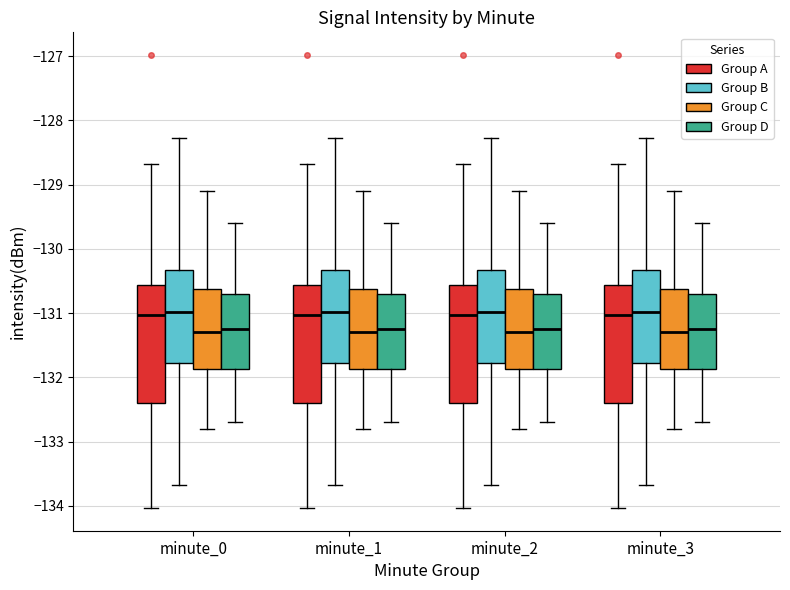

Reading left to right, read every box against the y-axis: the position of its median line, the range the box covers, and the ends of its whiskers. The values are not printed on the chart, so give them approximately, as read against the axis.

minute_0 (Group A): median -131.0, box -132.4 to -130.6, whiskers -134.0 to -128.7
minute_0 (Group B): median -131.0, box -131.8 to -130.3, whiskers -133.7 to -128.3
minute_0 (Group C): median -131.3, box -131.9 to -130.6, whiskers -132.8 to -129.1
minute_0 (Group D): median -131.2, box -131.9 to -130.7, whiskers -132.7 to -129.6
minute_1 (Group A): median -131.0, box -132.4 to -130.6, whiskers -134.0 to -128.7
minute_1 (Group B): median -131.0, box -131.8 to -130.3, whiskers -133.7 to -128.3
minute_1 (Group C): median -131.3, box -131.9 to -130.6, whiskers -132.8 to -129.1
minute_1 (Group D): median -131.2, box -131.9 to -130.7, whiskers -132.7 to -129.6
minute_2 (Group A): median -131.0, box -132.4 to -130.6, whiskers -134.0 to -128.7
minute_2 (Group B): median -131.0, box -131.8 to -130.3, whiskers -133.7 to -128.3
minute_2 (Group C): median -131.3, box -131.9 to -130.6, whiskers -132.8 to -129.1
minute_2 (Group D): median -131.2, box -131.9 to -130.7, whiskers -132.7 to -129.6
minute_3 (Group A): median -131.0, box -132.4 to -130.6, whiskers -134.0 to -128.7
minute_3 (Group B): median -131.0, box -131.8 to -130.3, whiskers -133.7 to -128.3
minute_3 (Group C): median -131.3, box -131.9 to -130.6, whiskers -132.8 to -129.1
minute_3 (Group D): median -131.2, box -131.9 to -130.7, whiskers -132.7 to -129.6